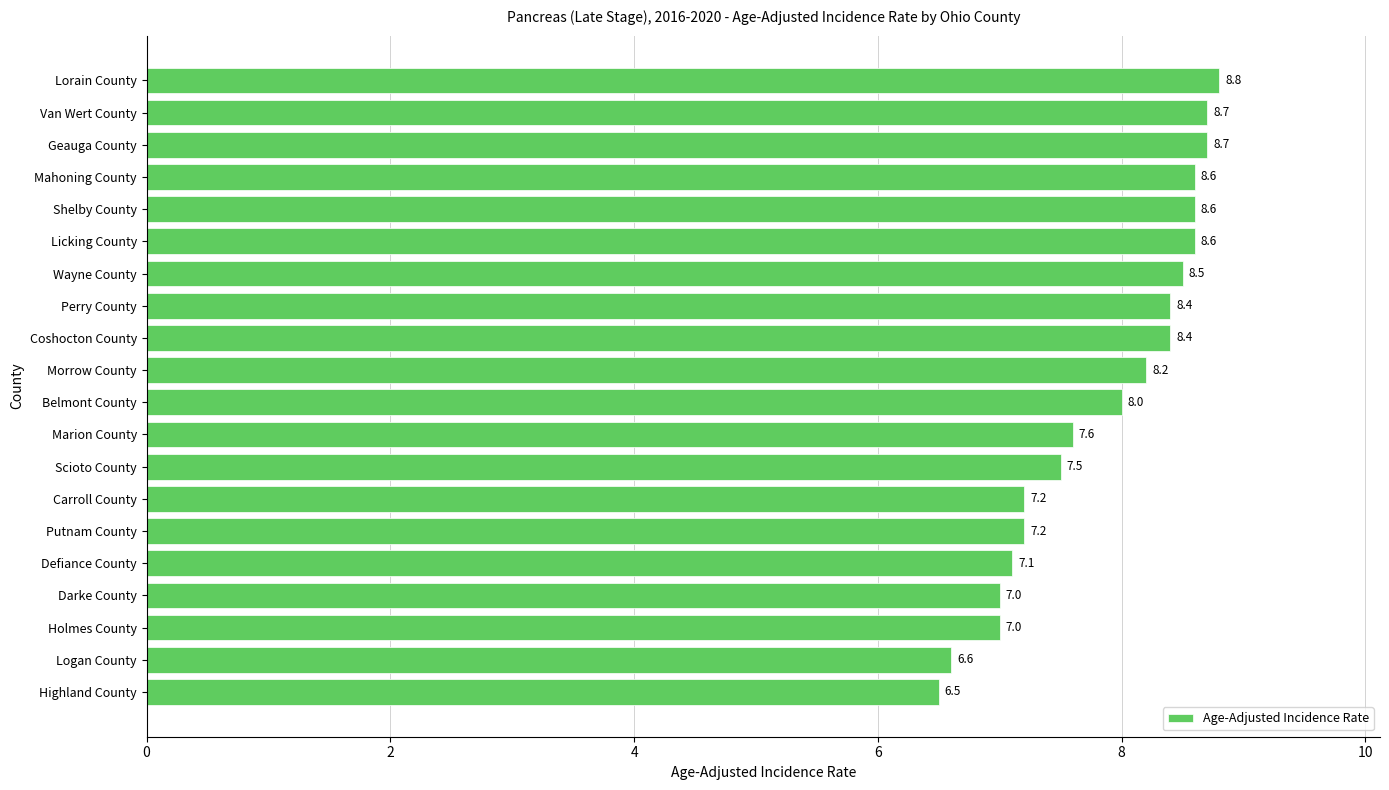

What is the sum of all values?

157.2